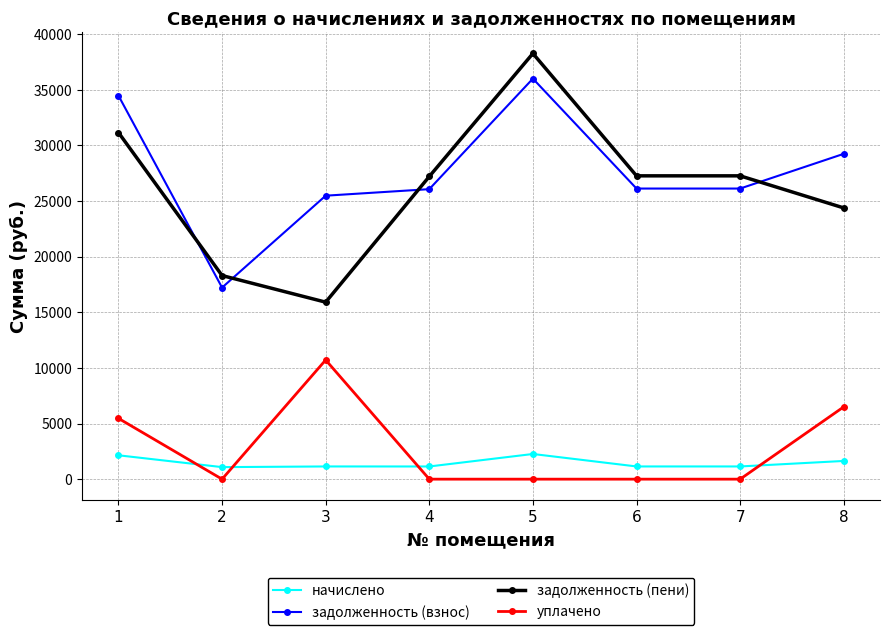

What are all the series names shown in the legend?

начислено, задолженность (взнос), задолженность (пени), уплачено